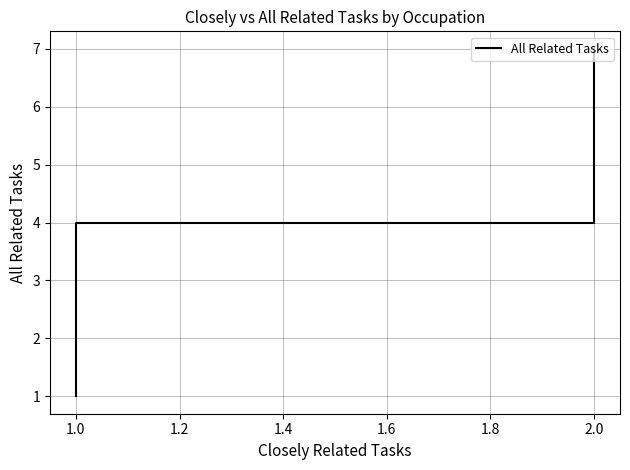

How many values exceed 3?

4